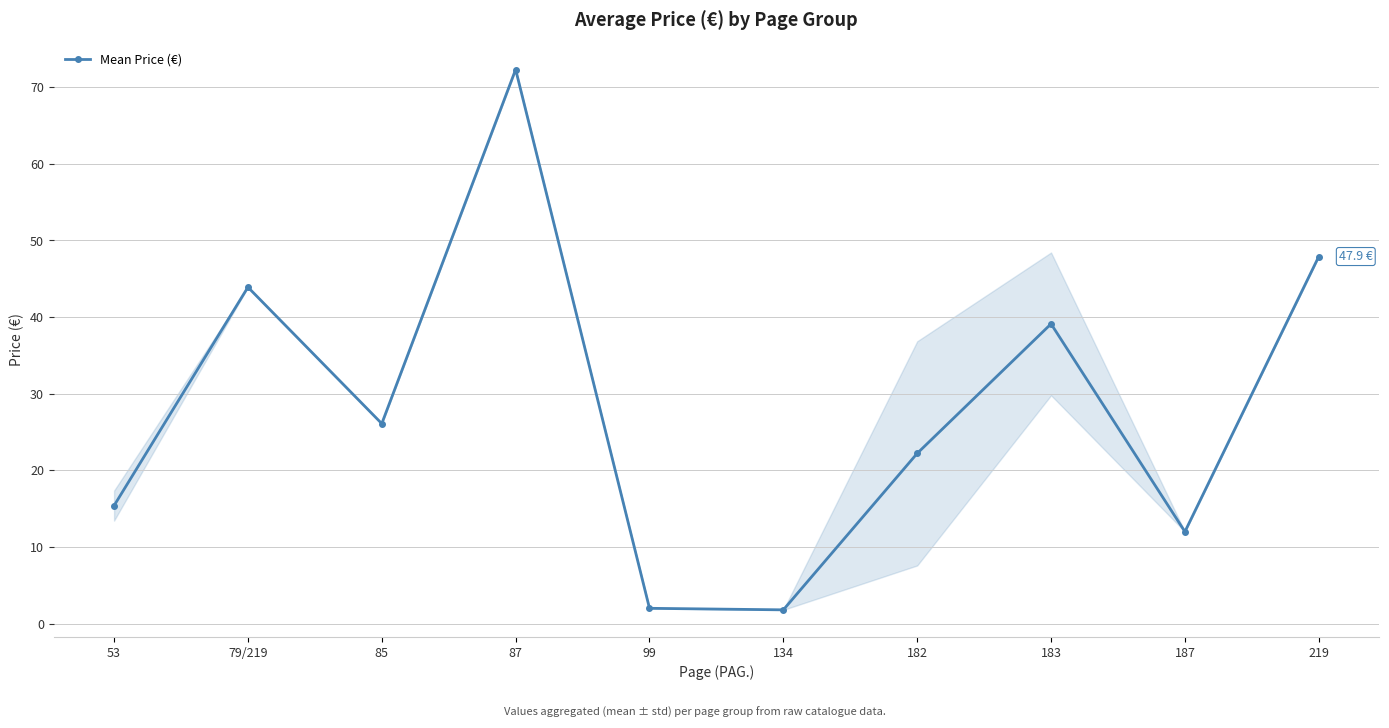

What value does the data have at 182?

22.2